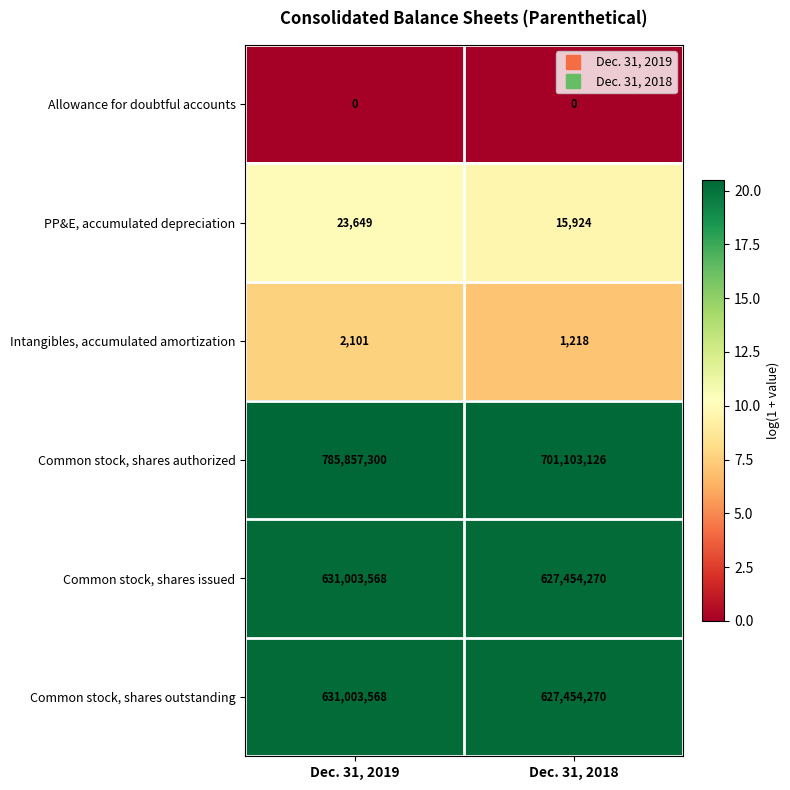

What is the average value of the Common stock, shares issued series?

629228919